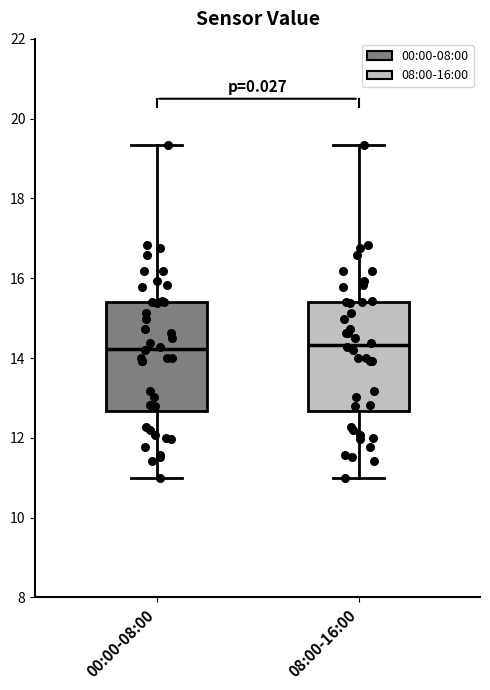

Reading left to right, read every box against the y-axis: the position of its median line, the range the box covers, and the ends of its whiskers. The values are not printed on the chart, so give them approximately, as read against the axis.

00:00-08:00: median 14.2, box 12.6 to 15.4, whiskers 11.0 to 19.4
08:00-16:00: median 14.4, box 12.6 to 15.4, whiskers 11.0 to 19.4